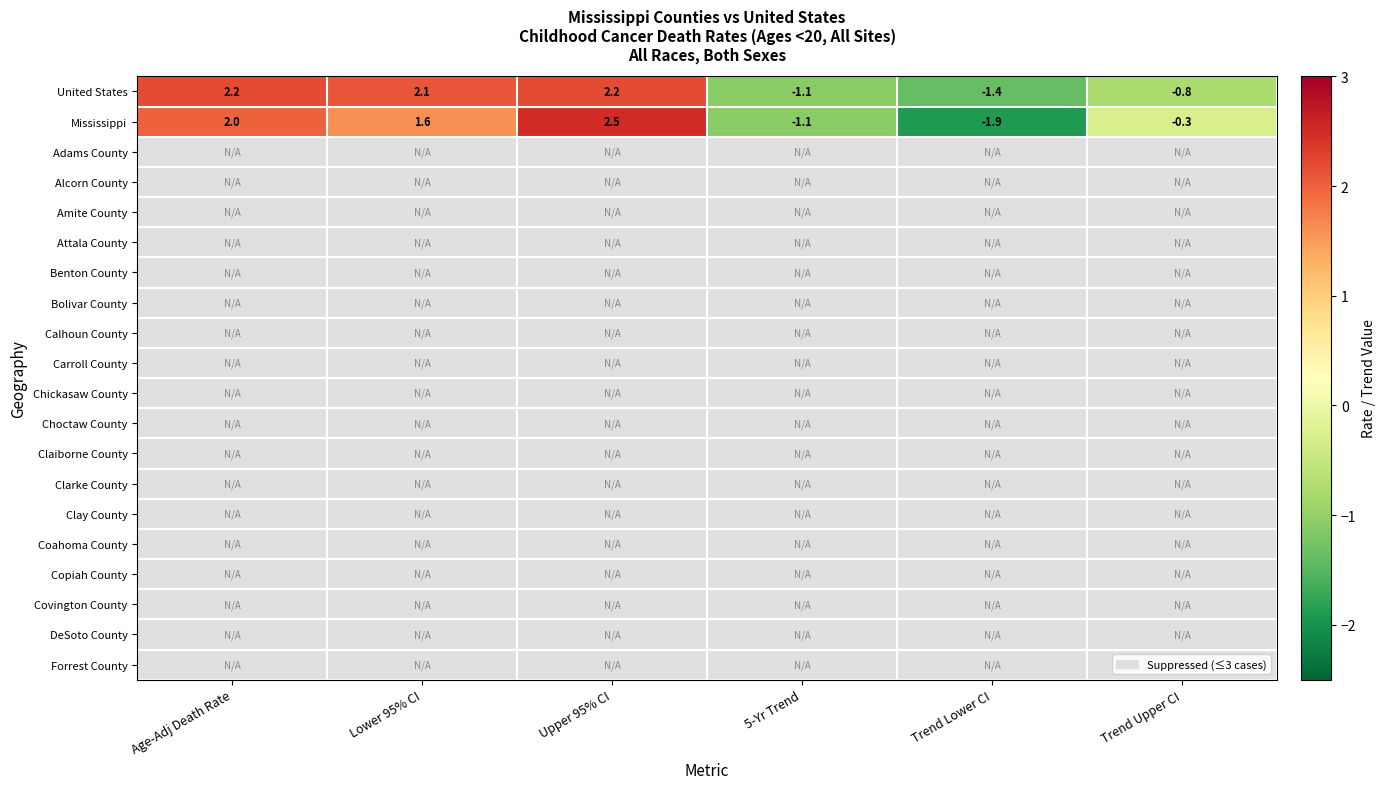

List the labels in order of Mississippi value, largest first.

Upper 95% CI, Age-Adj Death Rate, Lower 95% CI, Trend Upper CI, 5-Yr Trend, Trend Lower CI